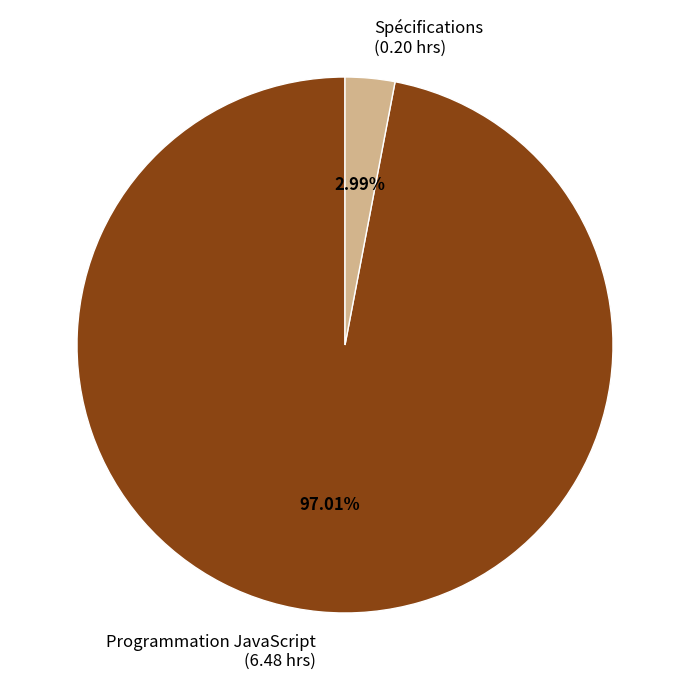

What is the smallest slice in the pie chart?

Spécifications